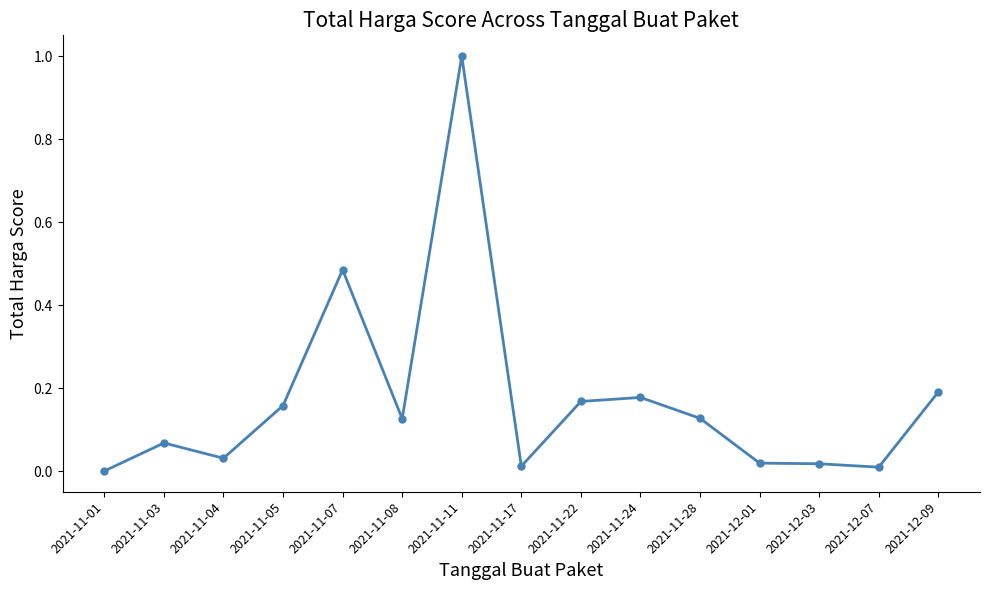

Where is the first local minimum?

2021-11-04